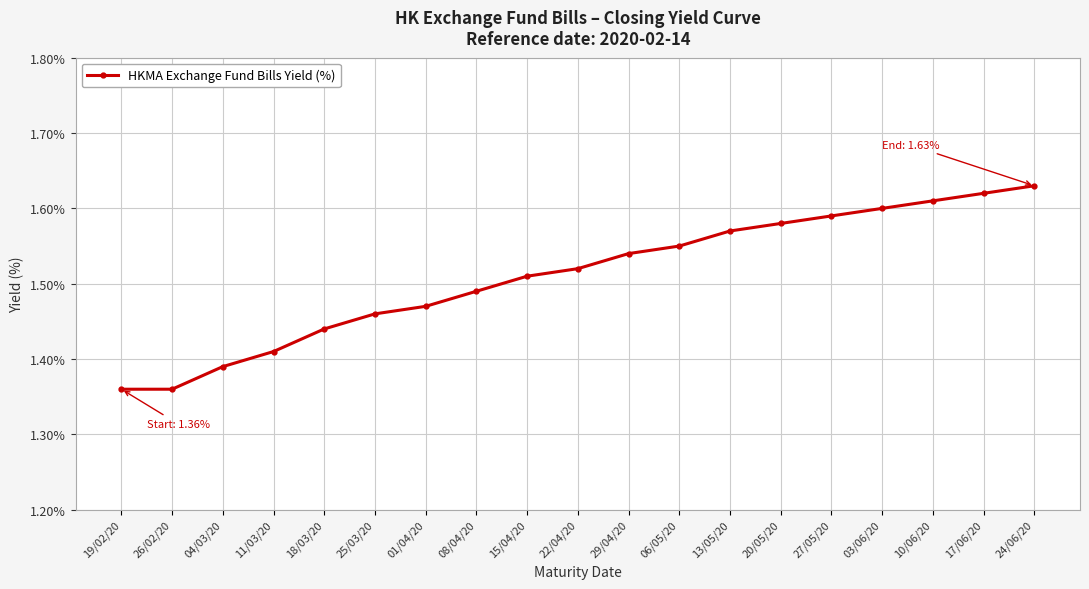

Count the values in the range 1 to 2.

19